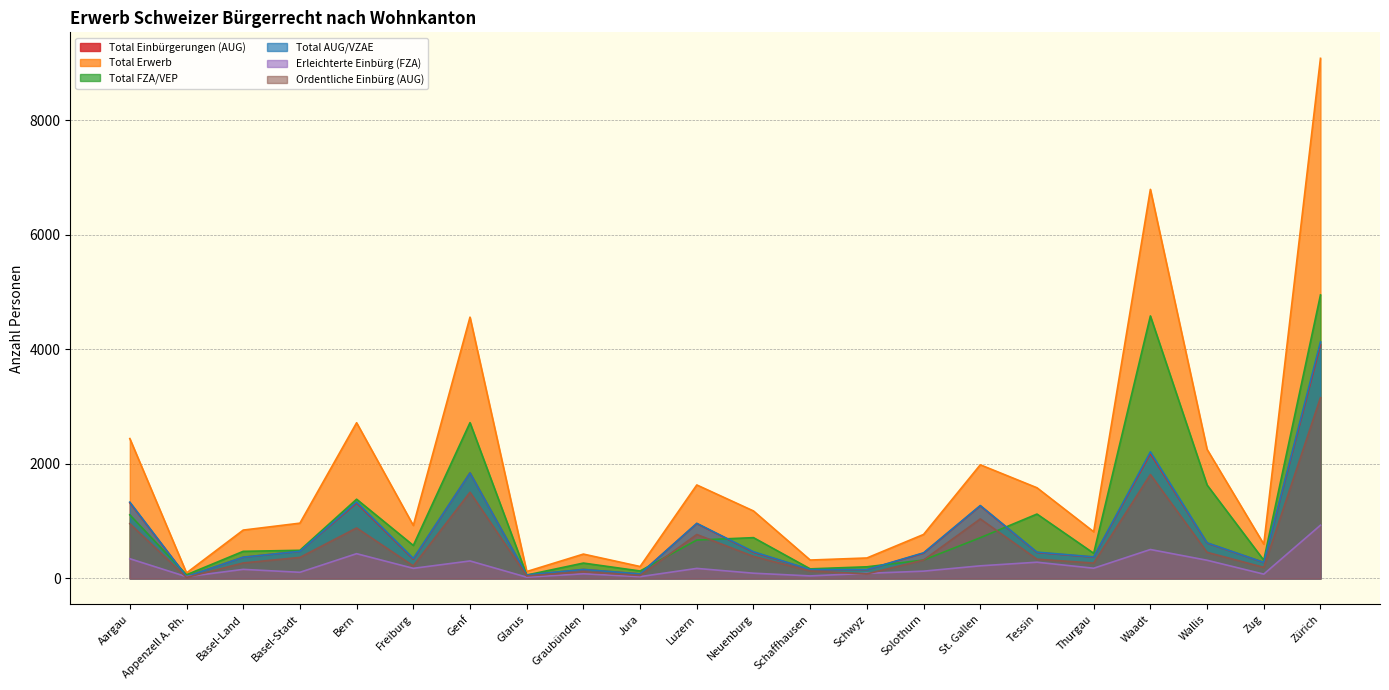

Reading right to left, what are all the values shown in this chart?

Total Einbürgerungen (AUG): Zürich=4082	Zug=278	Wallis=617	Waadt=2180	Thurgau=372	Tessin=453	St. Gallen=1266	Solothurn=440	Schwyz=151	Schaffhausen=153	Neuenburg=457	Luzern=957	Jura=78	Graubünden=156	Glarus=58	Genf=1842	Freiburg=337	Bern=1317	Basel-Stadt=474	Basel-Land=370	Appenzell A. Rh.=32	Aargau=1320
Total Erwerb: Zürich=9081	Zug=598	Wallis=2253	Waadt=6793	Thurgau=815	Tessin=1583	St. Gallen=1984	Solothurn=768	Schwyz=357	Schaffhausen=321	Neuenburg=1178	Luzern=1632	Jura=208	Graubünden=425	Glarus=120	Genf=4562	Freiburg=925	Bern=2718	Basel-Stadt=965	Basel-Land=844	Appenzell A. Rh.=96	Aargau=2442
Total FZA/VEP: Zürich=4950	Zug=318	Wallis=1631	Waadt=4583	Thurgau=439	Tessin=1124	St. Gallen=711	Solothurn=321	Schwyz=203	Schaffhausen=167	Neuenburg=712	Luzern=670	Jura=130	Graubünden=268	Glarus=59	Genf=2720	Freiburg=576	Bern=1383	Basel-Stadt=491	Basel-Land=473	Appenzell A. Rh.=64	Aargau=1110
Total AUG/VZAE: Zürich=4131	Zug=280	Wallis=622	Waadt=2210	Thurgau=376	Tessin=459	St. Gallen=1273	Solothurn=447	Schwyz=154	Schaffhausen=154	Neuenburg=466	Luzern=962	Jura=78	Graubünden=157	Glarus=61	Genf=1842	Freiburg=349	Bern=1335	Basel-Stadt=474	Basel-Land=371	Appenzell A. Rh.=32	Aargau=1332
Erleichterte Einbürg (FZA): Zürich=929	Zug=75	Wallis=317	Waadt=505	Thurgau=178	Tessin=283	St. Gallen=220	Solothurn=127	Schwyz=89	Schaffhausen=44	Neuenburg=91	Luzern=175	Jura=31	Graubünden=81	Glarus=22	Genf=305	Freiburg=176	Bern=432	Basel-Stadt=107	Basel-Land=158	Appenzell A. Rh.=30	Aargau=344
Ordentliche Einbürg (AUG): Zürich=3157	Zug=193	Wallis=456	Waadt=1814	Thurgau=268	Tessin=336	St. Gallen=1039	Solothurn=321	Schwyz=79	Schaffhausen=129	Neuenburg=384	Luzern=767	Jura=51	Graubünden=117	Glarus=43	Genf=1505	Freiburg=218	Bern=881	Basel-Stadt=367	Basel-Land=270	Appenzell A. Rh.=17	Aargau=956